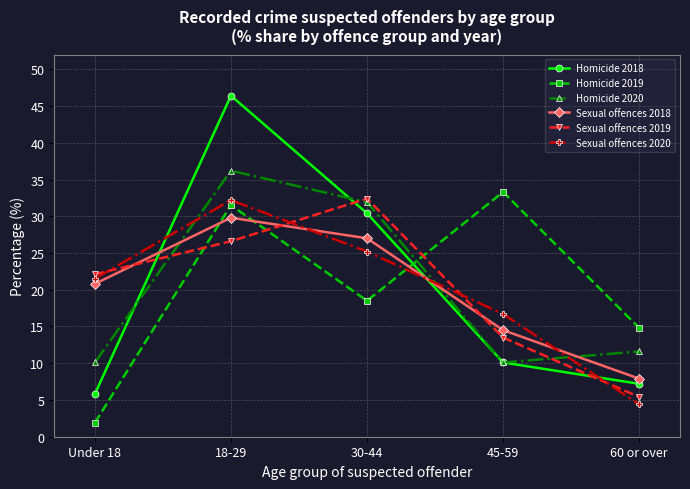

Reading left to right, extract all data points from this chart.

Homicide 2018: Under 18=5.8	18-29=46.4	30-44=30.4	45-59=10.1	60 or over=7.2
Homicide 2019: Under 18=1.9	18-29=31.5	30-44=18.5	45-59=33.3	60 or over=14.8
Homicide 2020: Under 18=10.1	18-29=36.2	30-44=31.9	45-59=10.1	60 or over=11.6
Sexual offences 2018: Under 18=20.8	18-29=29.8	30-44=27.0	45-59=14.5	60 or over=7.9
Sexual offences 2019: Under 18=22.1	18-29=26.6	30-44=32.4	45-59=13.5	60 or over=5.4
Sexual offences 2020: Under 18=21.5	18-29=32.2	30-44=25.2	45-59=16.7	60 or over=4.4